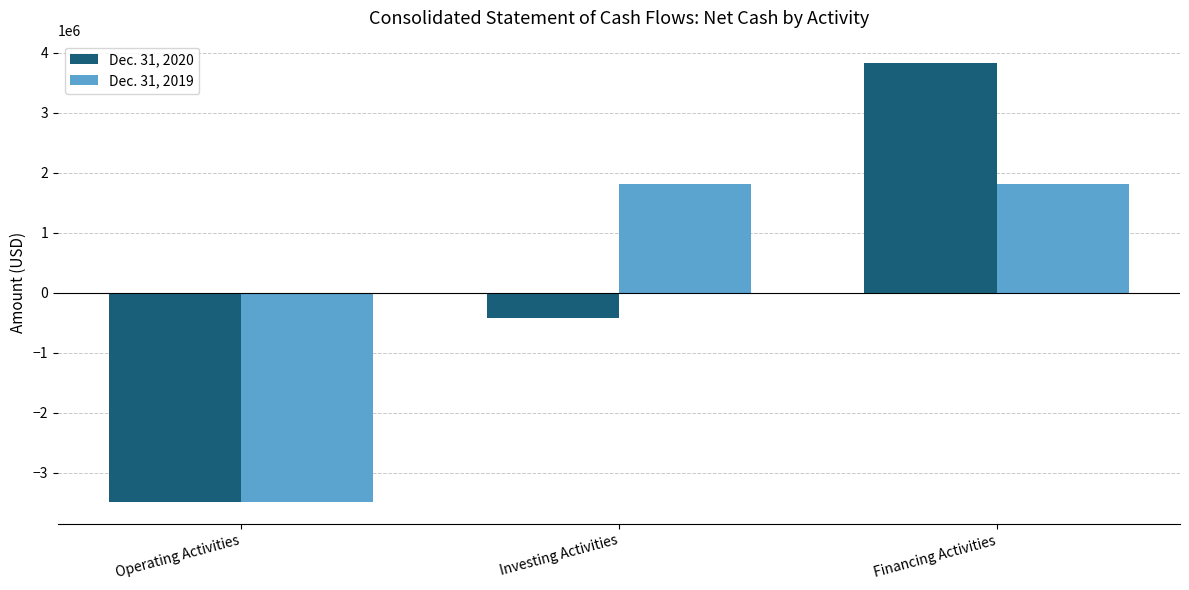

At which category does the chart reach its minimum across all series?

Operating Activities